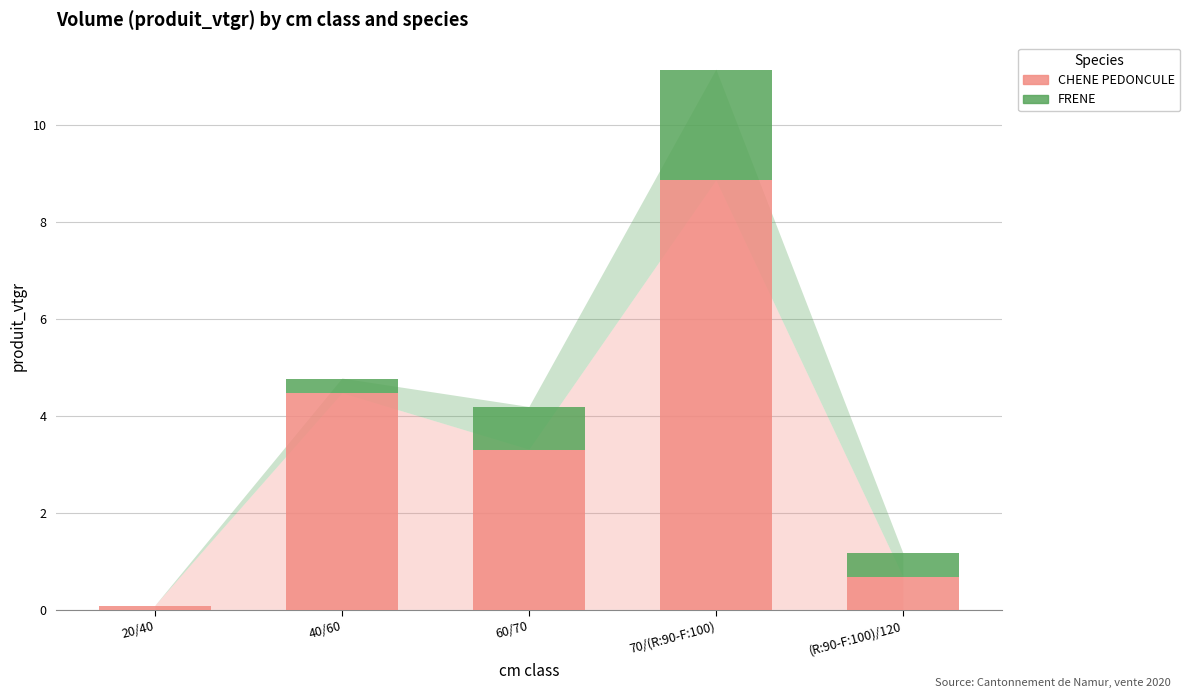

Is it true that CHENE PEDONCULE equals 7.6 at 40/60?

False